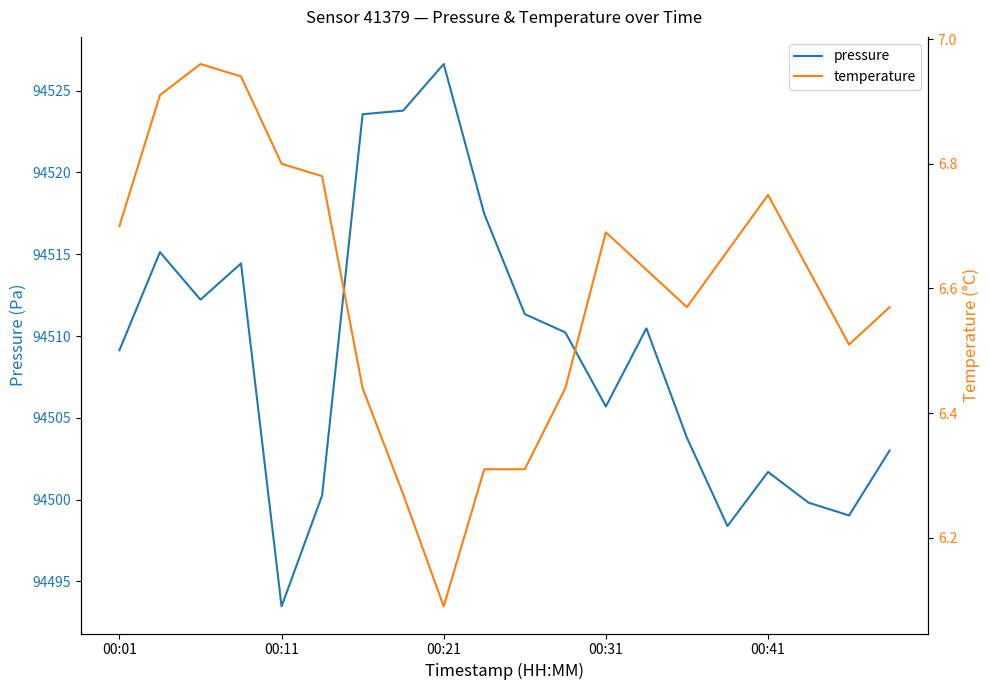

Is this an area chart (filled region under the line)?

No